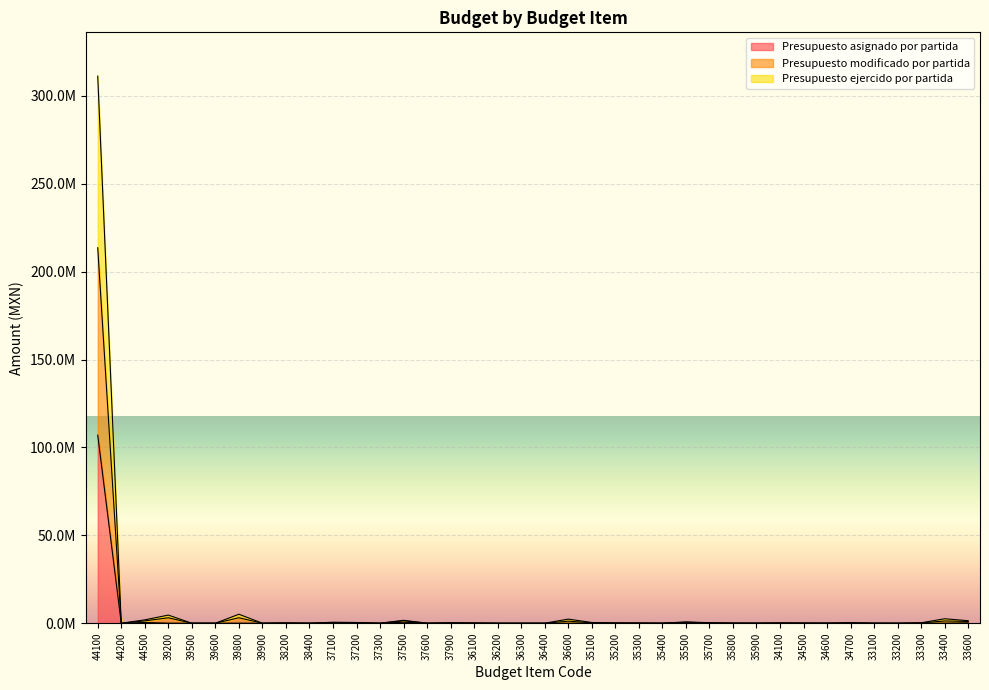

The value of Presupuesto ejercido por partida at 44200 is 1.0. True or false?

True